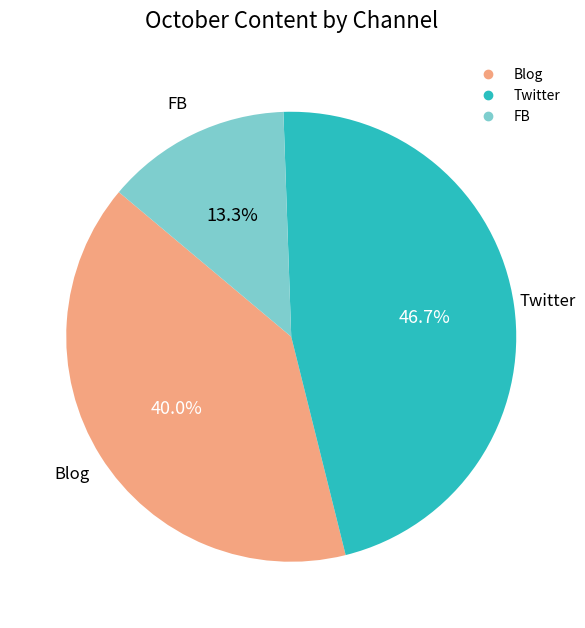

How many segments does this pie chart have?

3